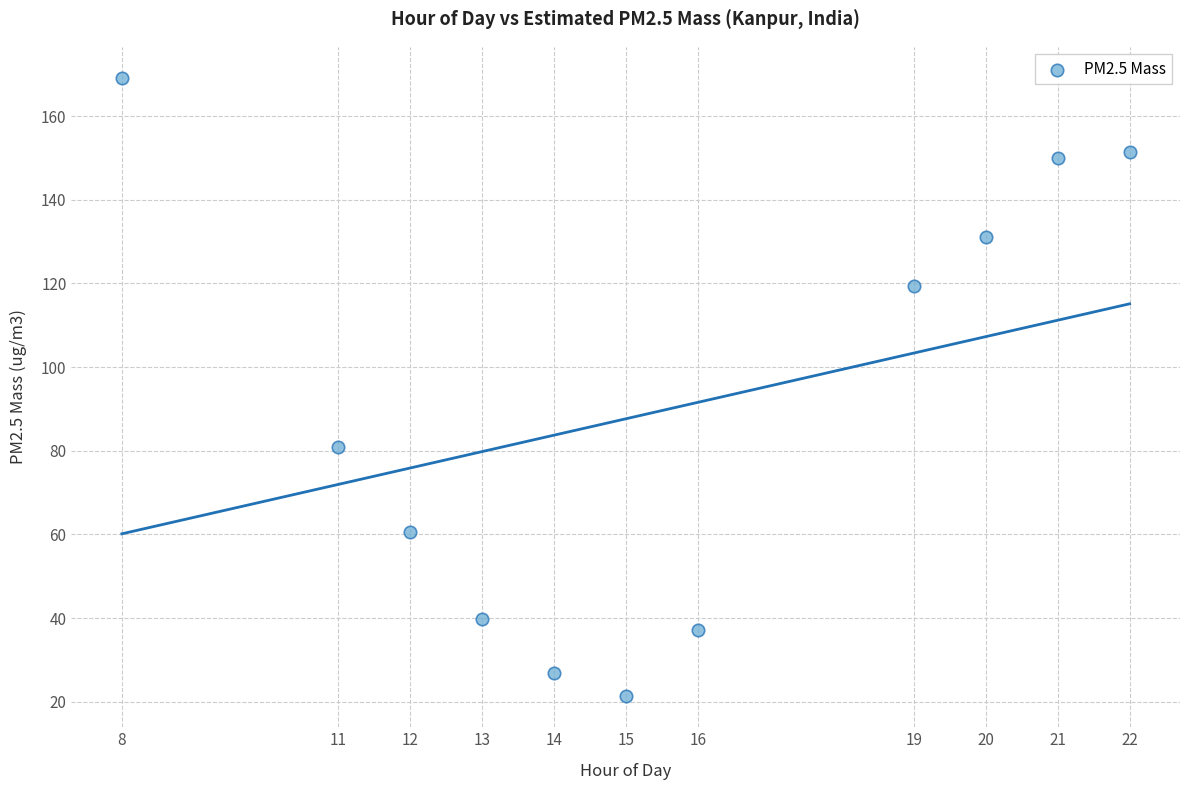

What Y value in the scatter plot is closest to 95?

80.9